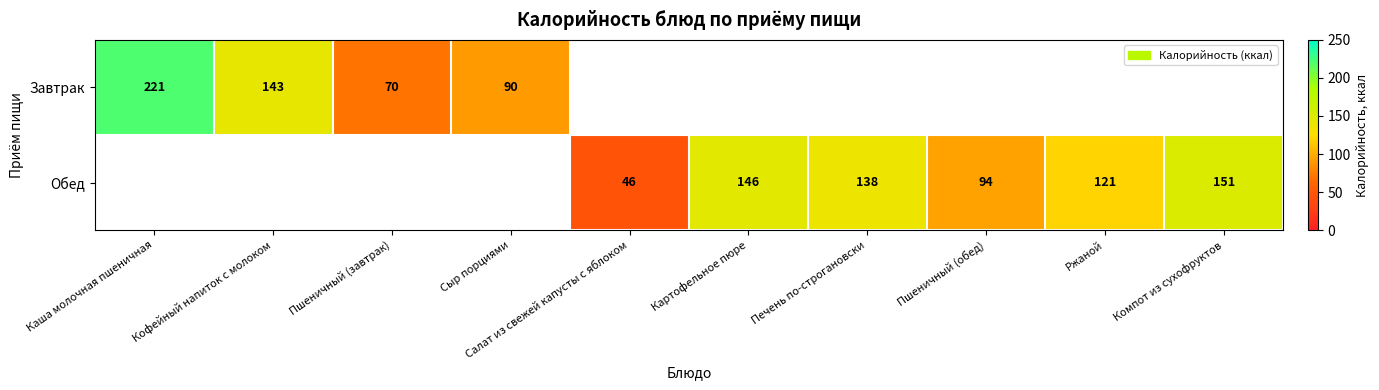

Is the value of Завтрак at Кофейный напиток с молоком greater than the value of Обед at Салат из свежей капусты с яблоком?

Yes